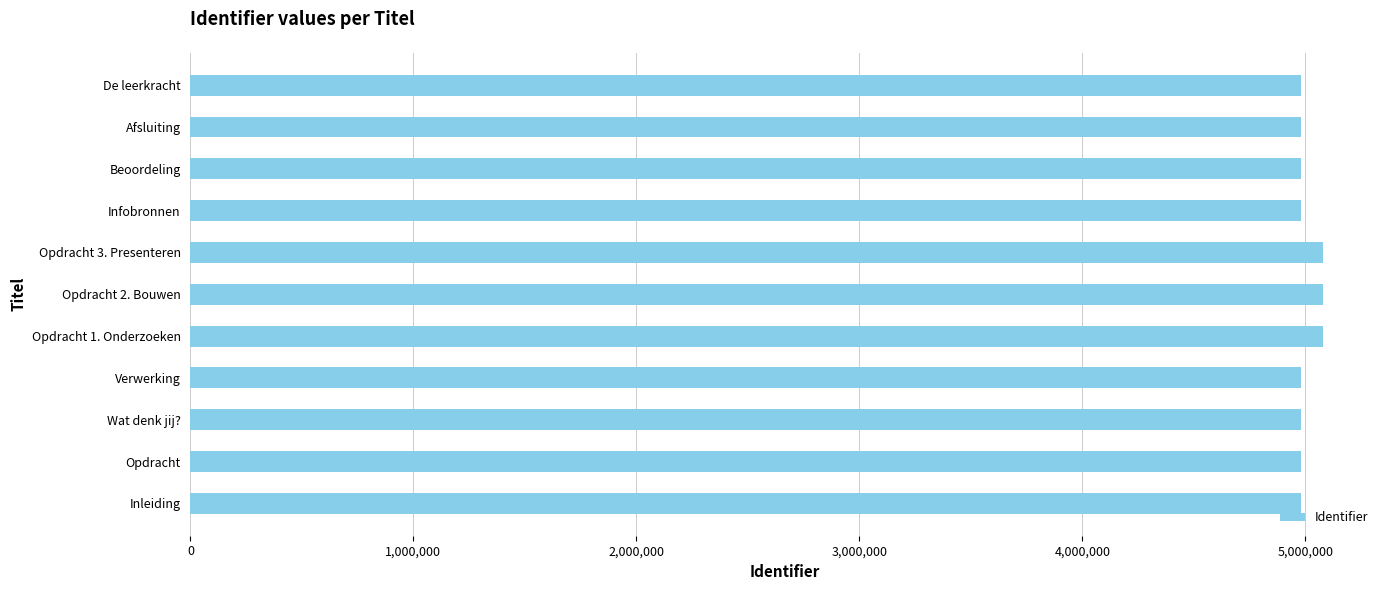

What is the maximum value shown in the chart?

5080209